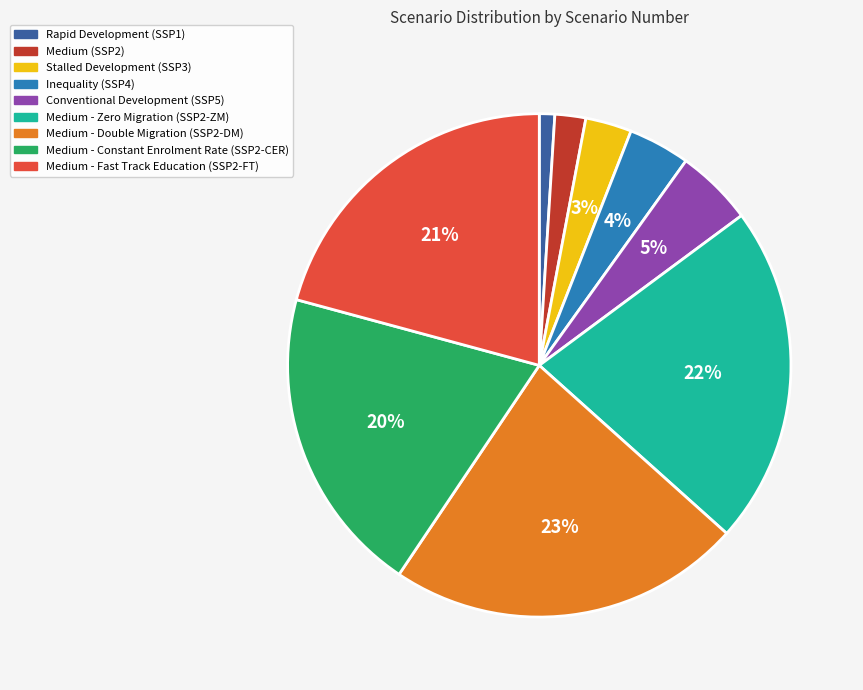

To the nearest percent, what percentage of the pie is Medium - Zero Migration (SSP2-ZM)?

22%